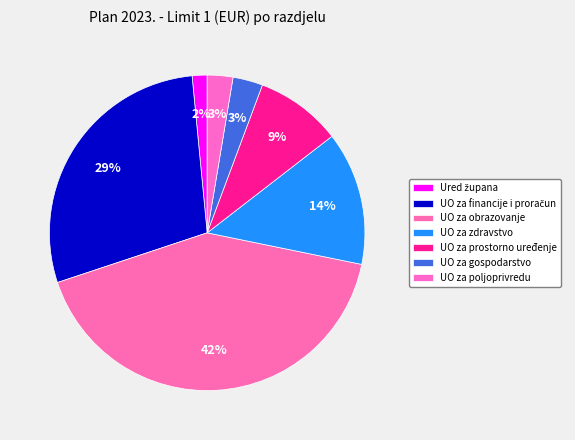

How many segments does this pie chart have?

7